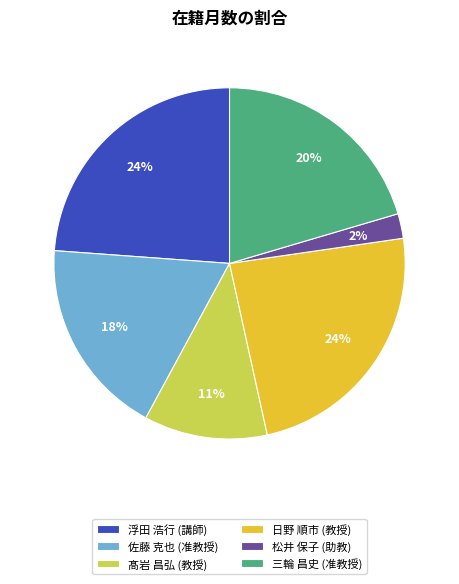

To the nearest percent, what is the average slice percentage?

17%